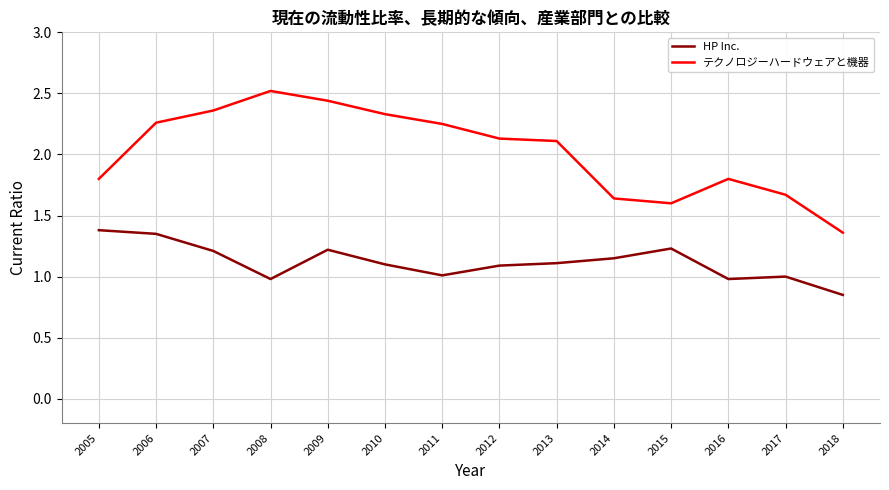

List the series in order of their peak value, lowest first.

HP Inc., テクノロジーハードウェアと機器